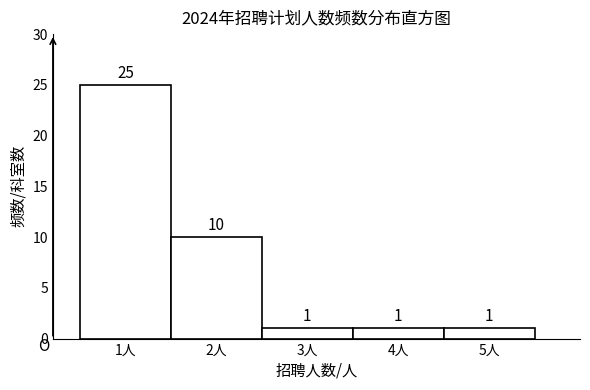

Reading left to right, transcribe this chart: for each bar, give the range it covers on the x-axis and its height.

0.5 to 1.5: 25
1.5 to 2.5: 10
2.5 to 3.5: 1
3.5 to 4.5: 1
4.5 to 5.5: 1